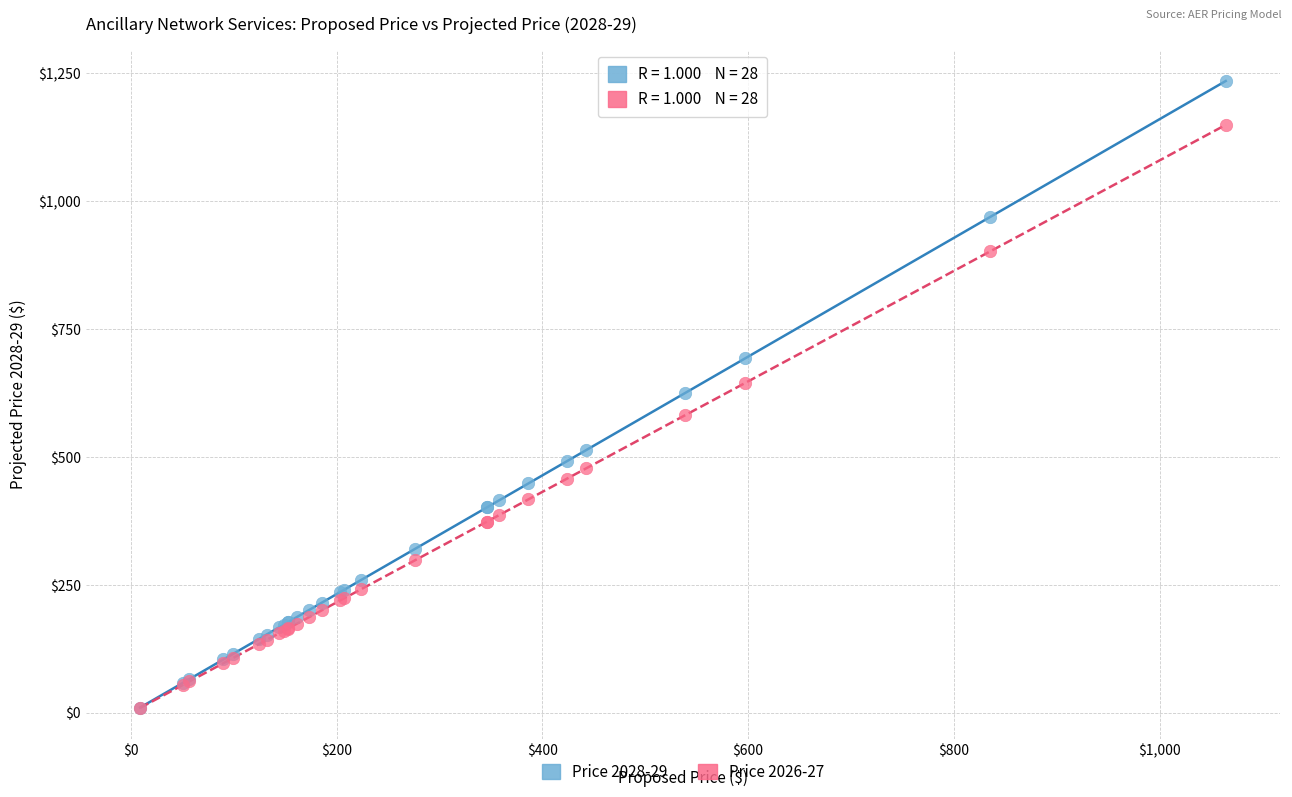

What are all the series names shown in the legend?

Price 2028-29, Price 2026-27